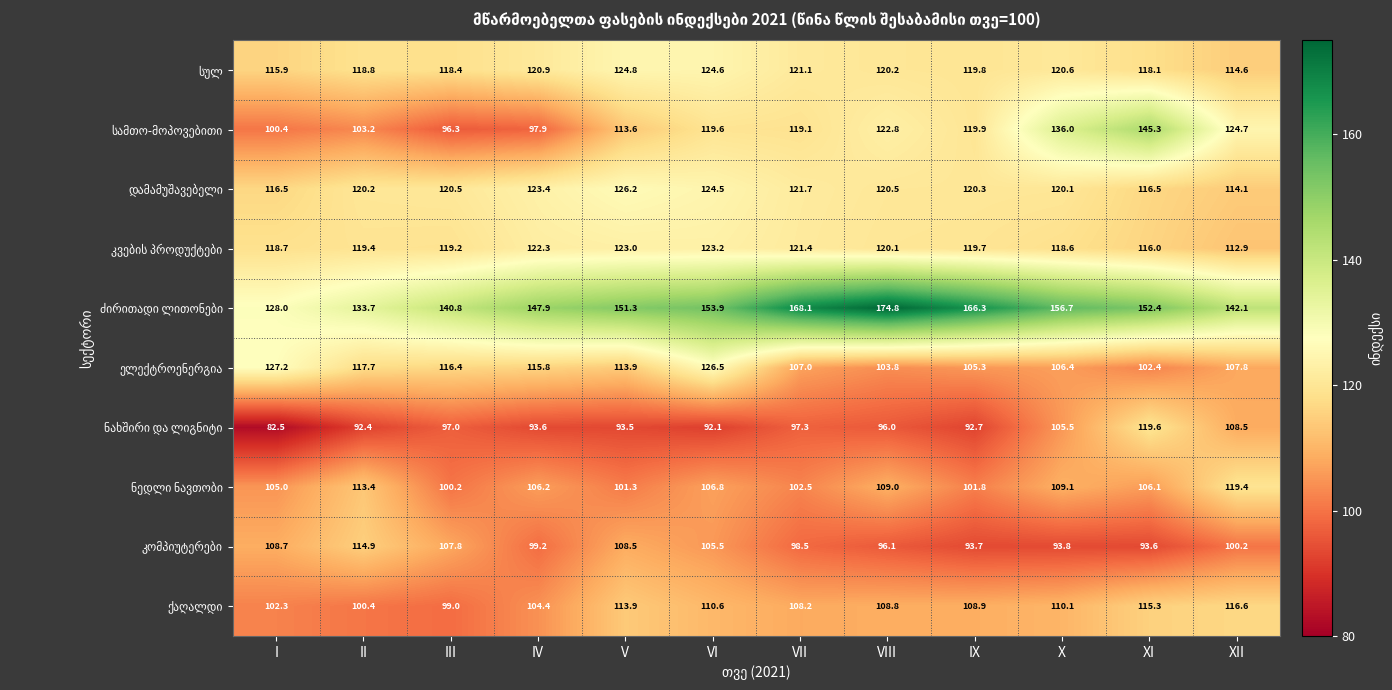

What is the total value across all series at XI?

1185.3